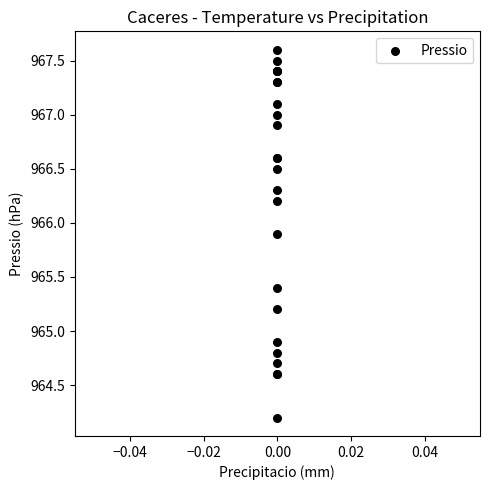

What Y value in the scatter plot is closest to 965?

964.9